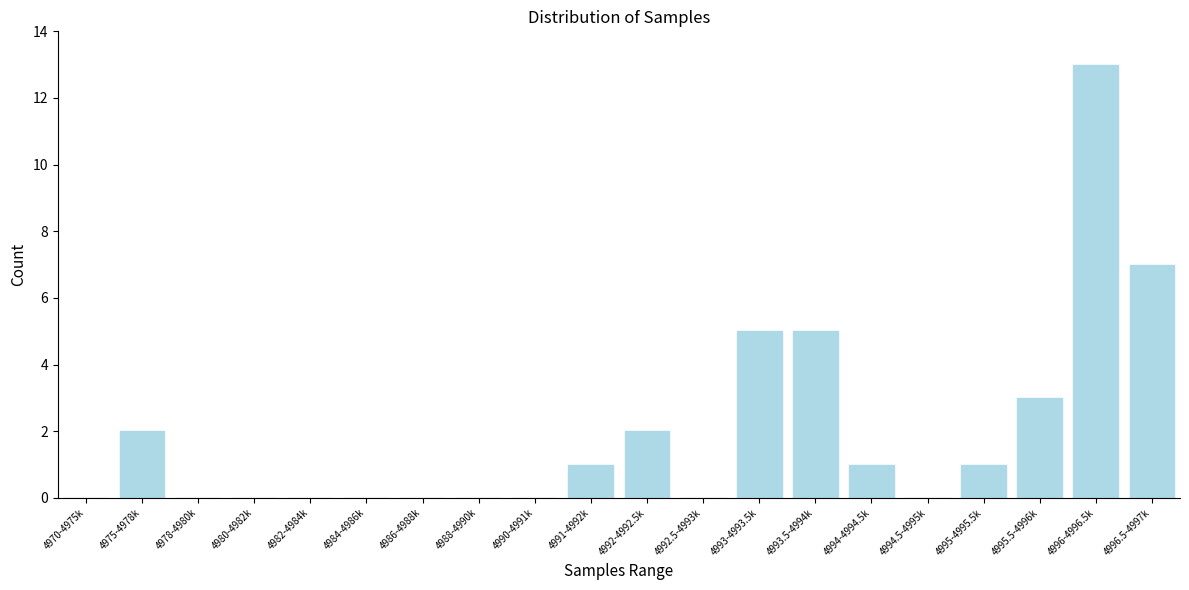

Reading left to right, list all the values displayed in this chart.

4970-4975k=0	4975-4978k=2	4978-4980k=0	4980-4982k=0	4982-4984k=0	4984-4986k=0	4986-4988k=0	4988-4990k=0	4990-4991k=0	4991-4992k=1	4992-4992.5k=2	4992.5-4993k=0	4993-4993.5k=5	4993.5-4994k=5	4994-4994.5k=1	4994.5-4995k=0	4995-4995.5k=1	4995.5-4996k=3	4996-4996.5k=13	4996.5-4997k=7